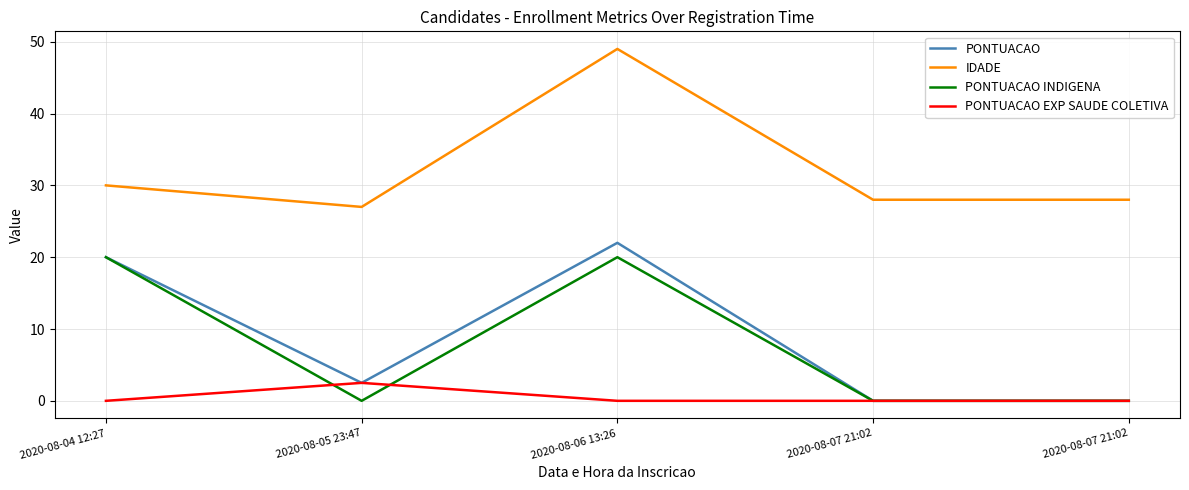

How many lines are shown in the chart?

4